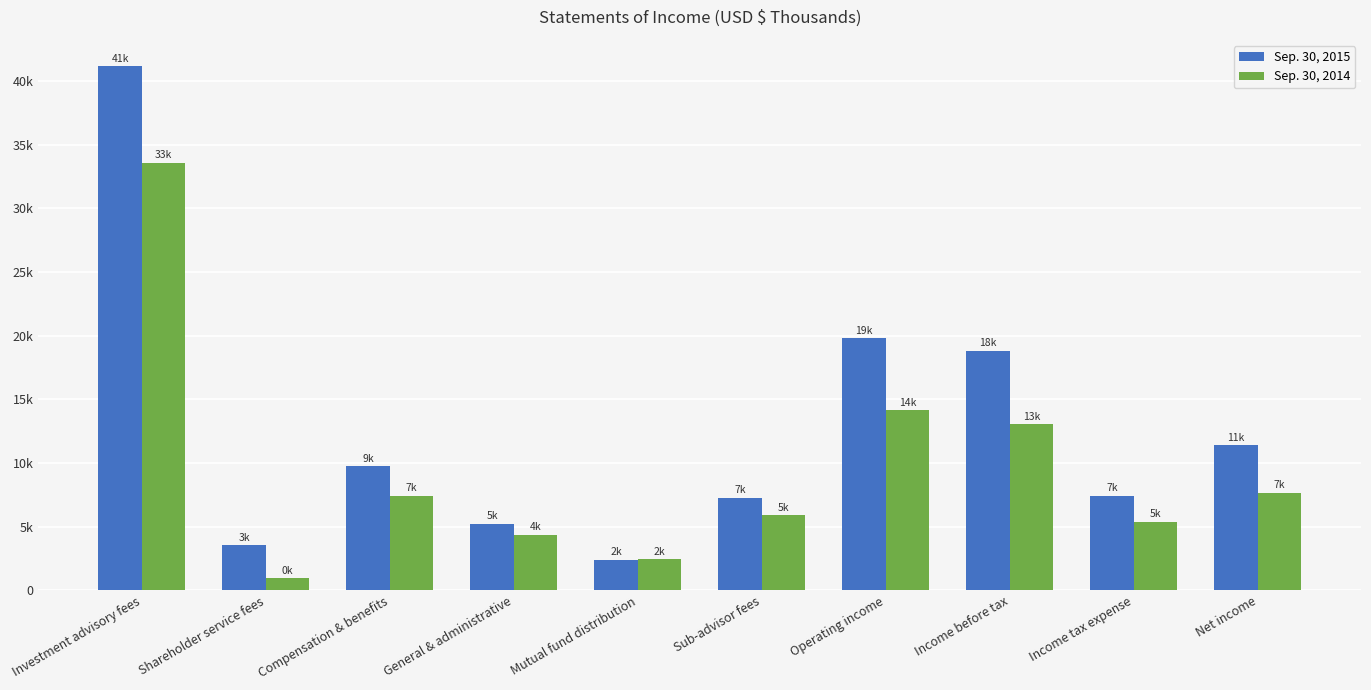

Reading left to right, what are all the values shown in this chart?

Sep. 30, 2015: 41177	3562	9750	5223	2403	7284	19814	18803	7414	11389
Sep. 30, 2014: 33581	945	7413	4365	2450	5910	14146	13062	5395	7667